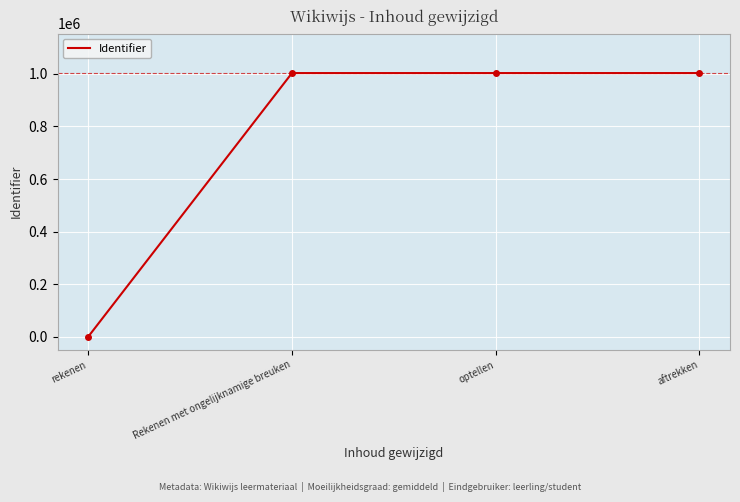

What is the difference between the values at aftrekken and rekenen?

1003306